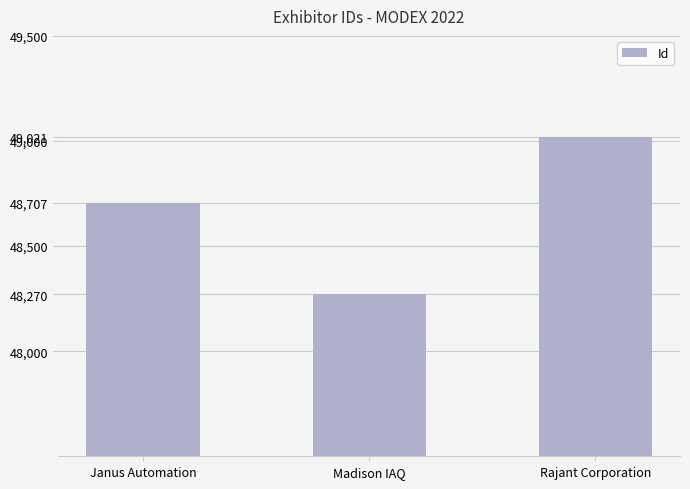

Read the value at Janus Automation.

48707